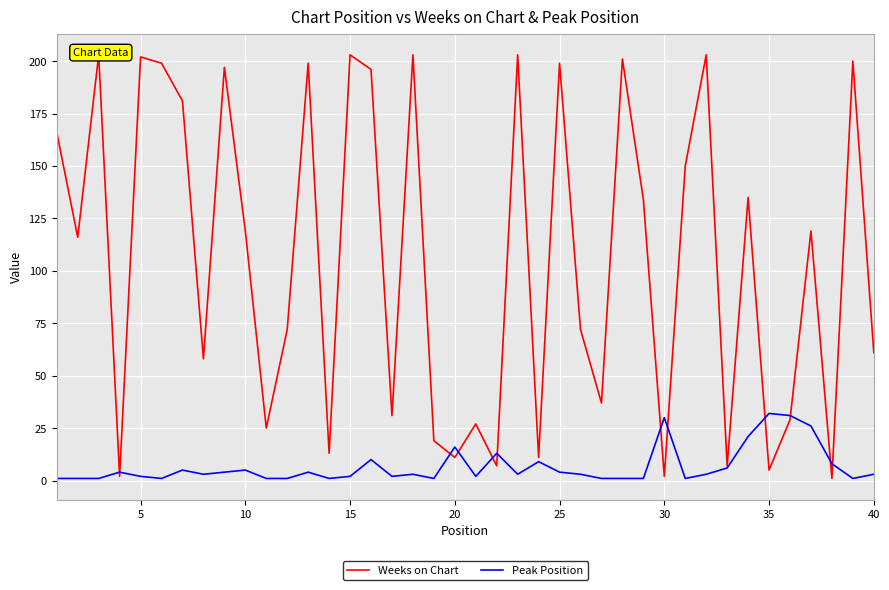

Count the number of categories in the chart.

40